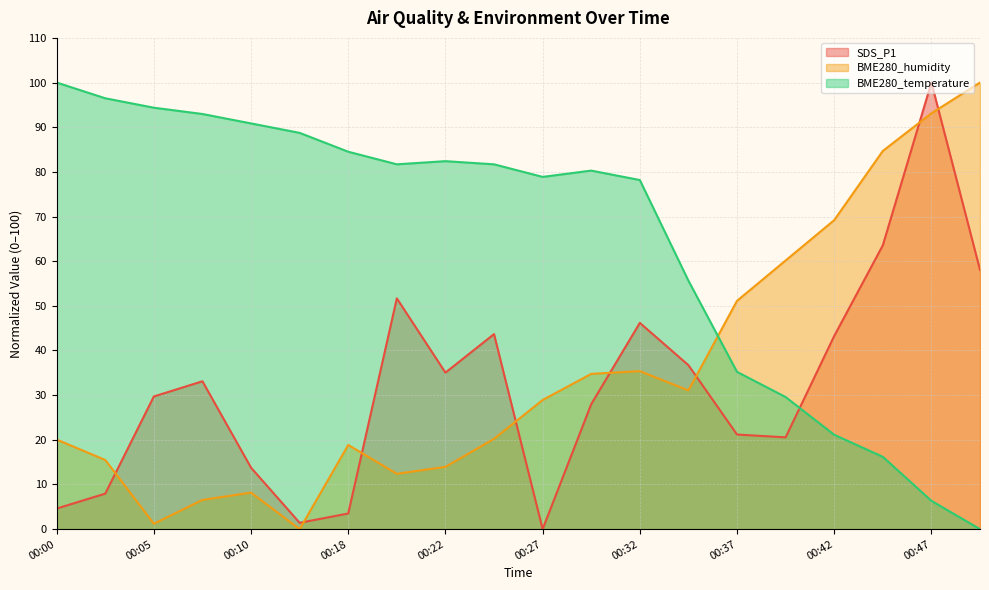

Read the BME280_temperature value at 00:27.

78.9